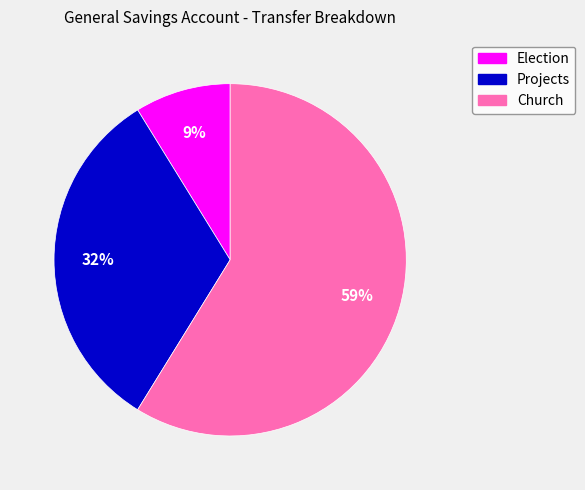

What is the smallest slice in the pie chart?

Election